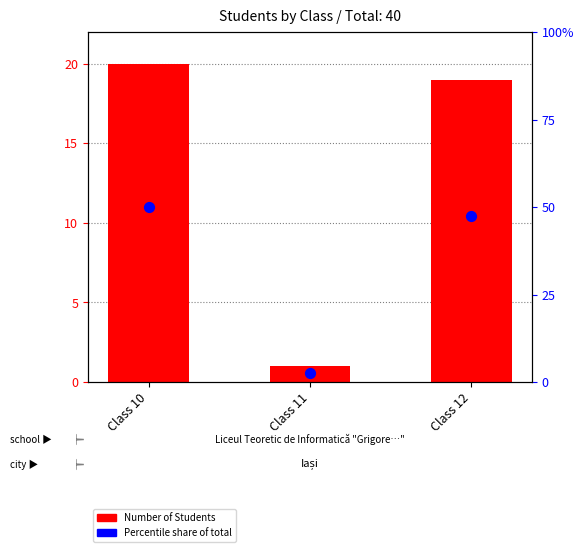

Which series has the largest total across all categories?

Percentile rank within class group